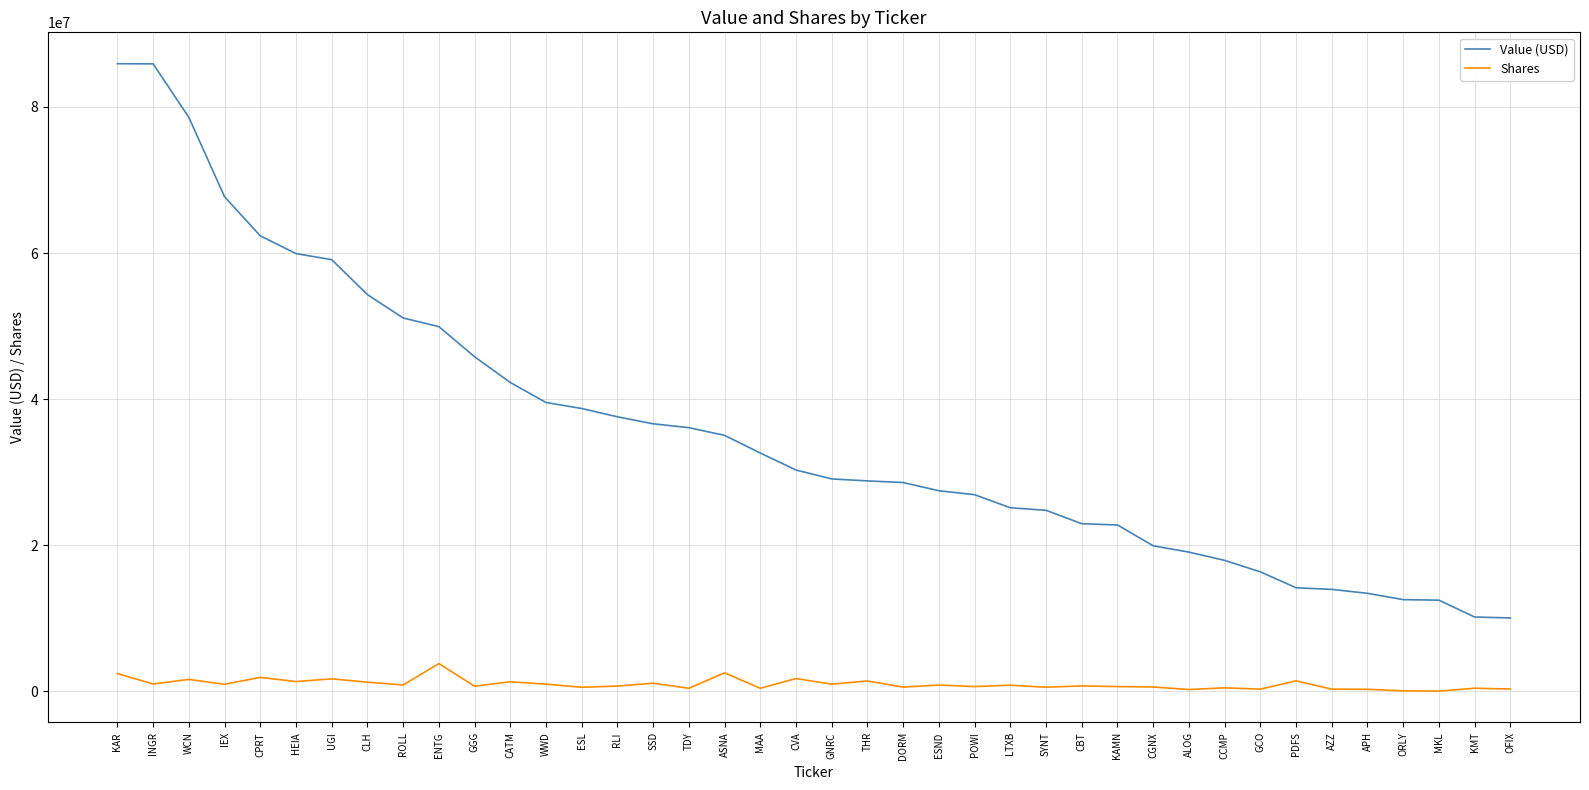

How many lines are shown in the chart?

2